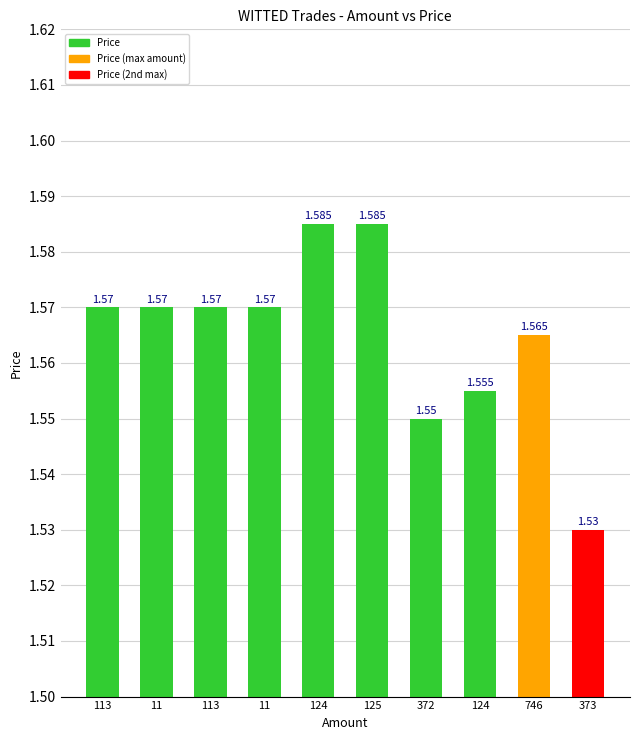

Which category has the highest value across all series?

124